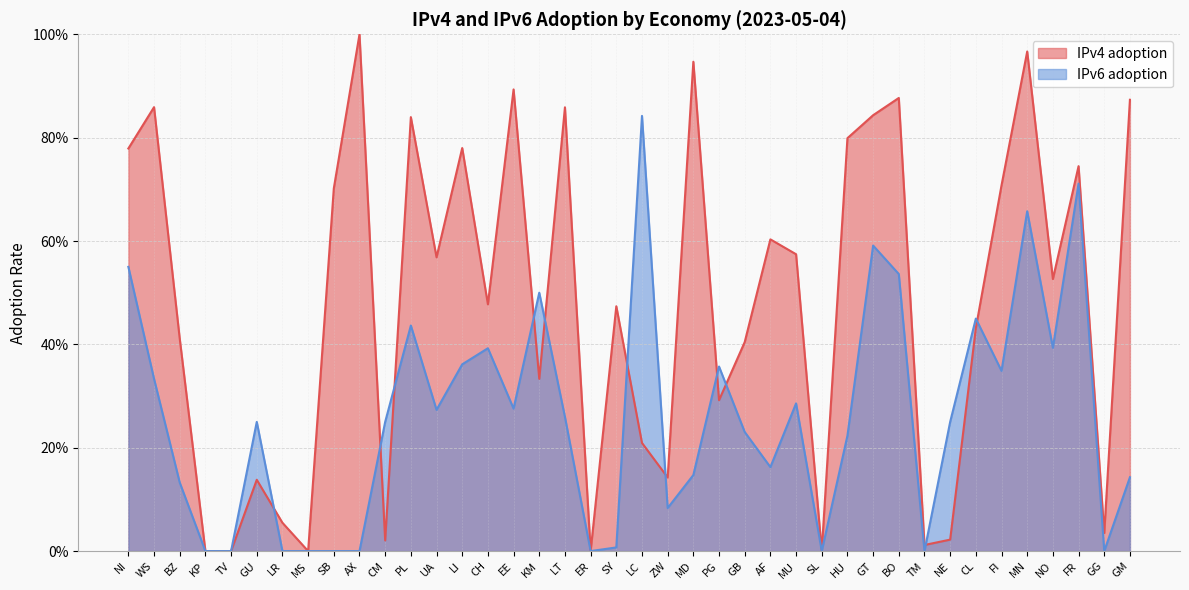

How many values in IPv6 adoption are above zero?

30